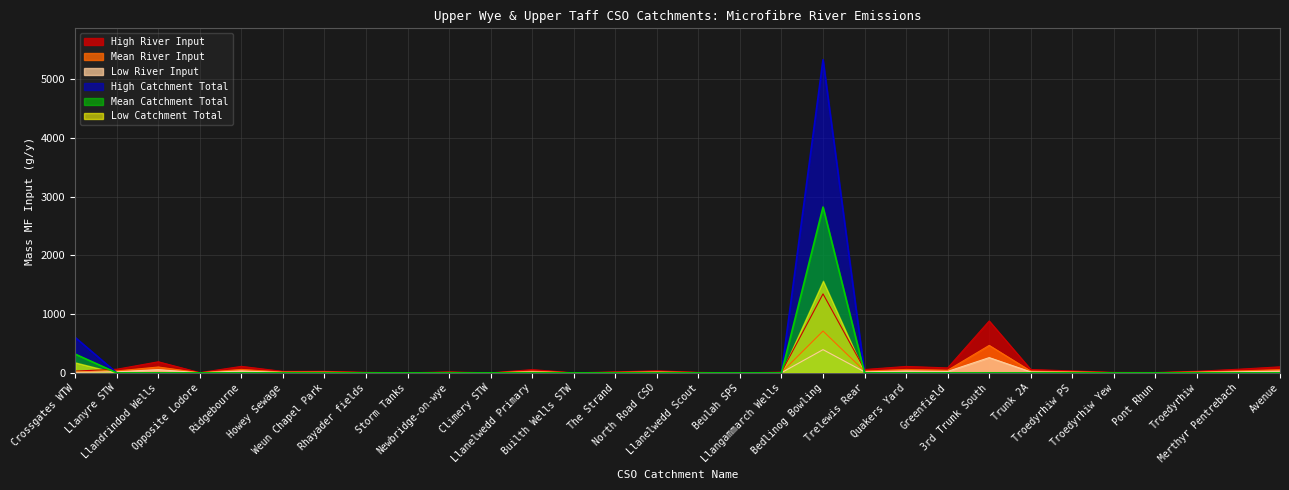

True or false: Mean Catchment Total has a value of -3042.4 at Llanelwedd Scout.

False